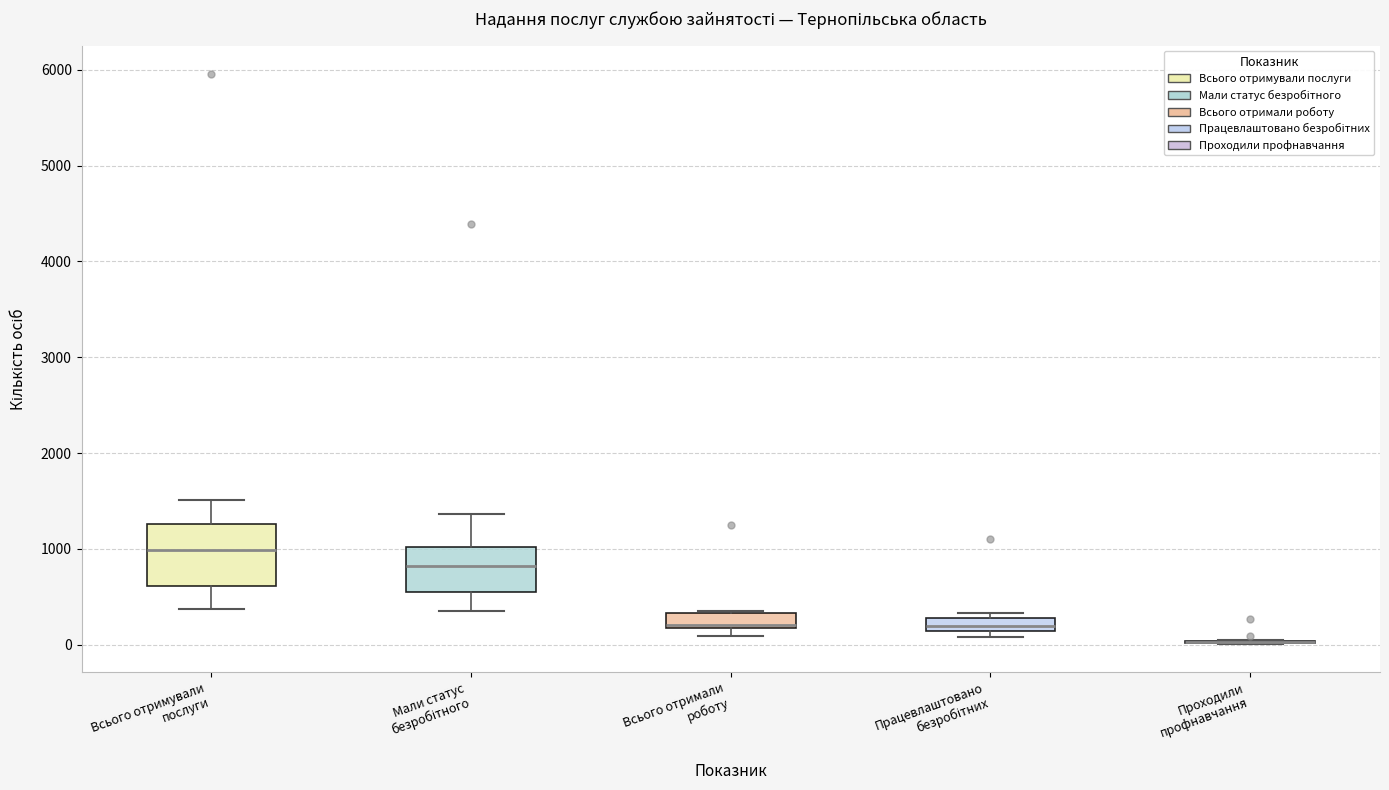

Which box is the tallest, from its lower edge to its upper edge?

Всього отримували послуги